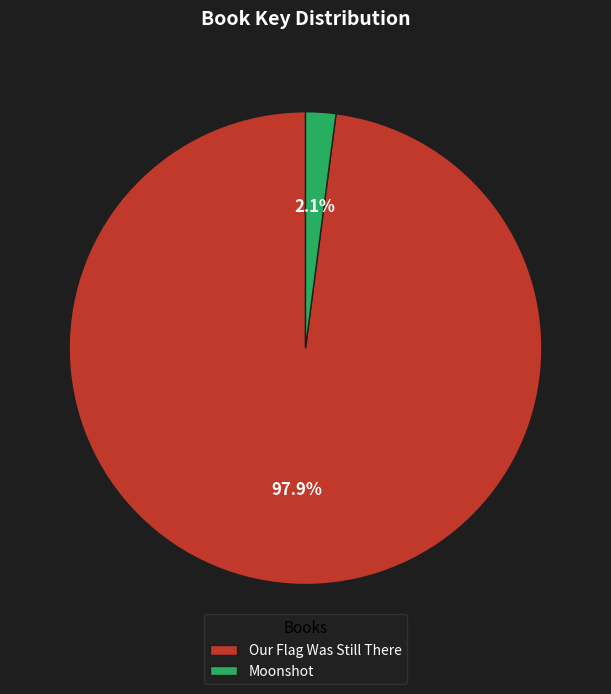

Which has a higher value, Moonshot or Our Flag Was Still There?

Our Flag Was Still There